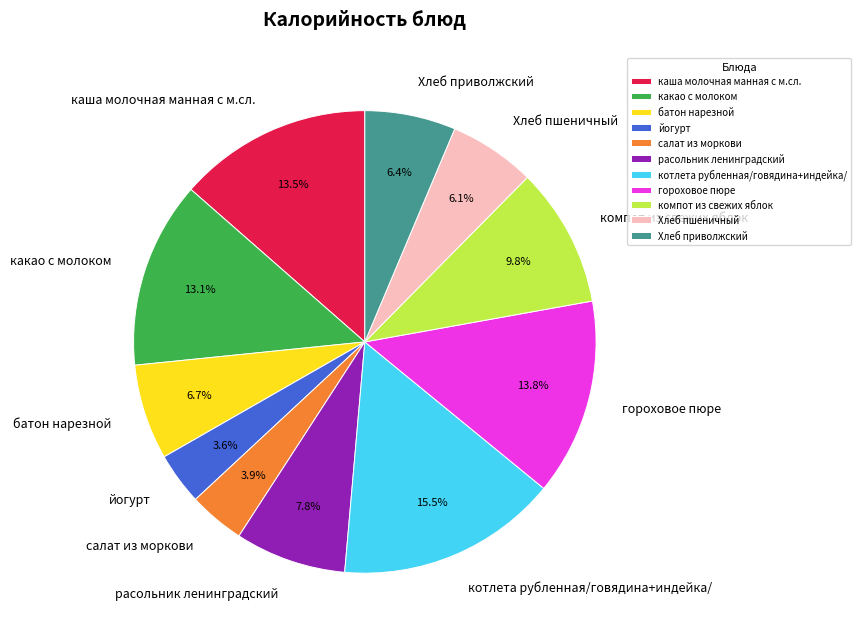

To the nearest percent, what is the average slice percentage?

9%